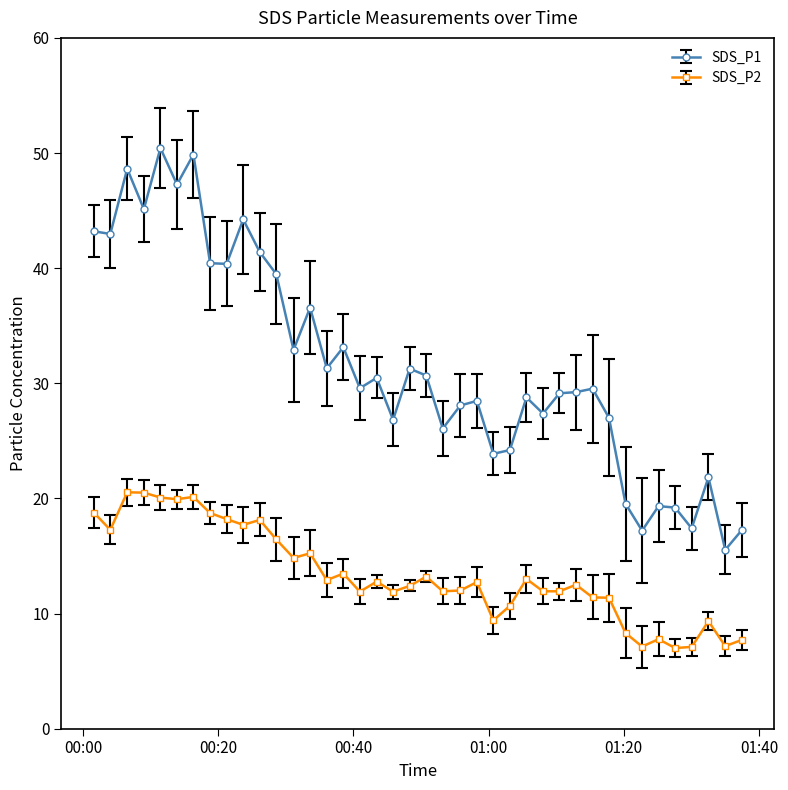

Which series has the largest total across all categories?

SDS_P1